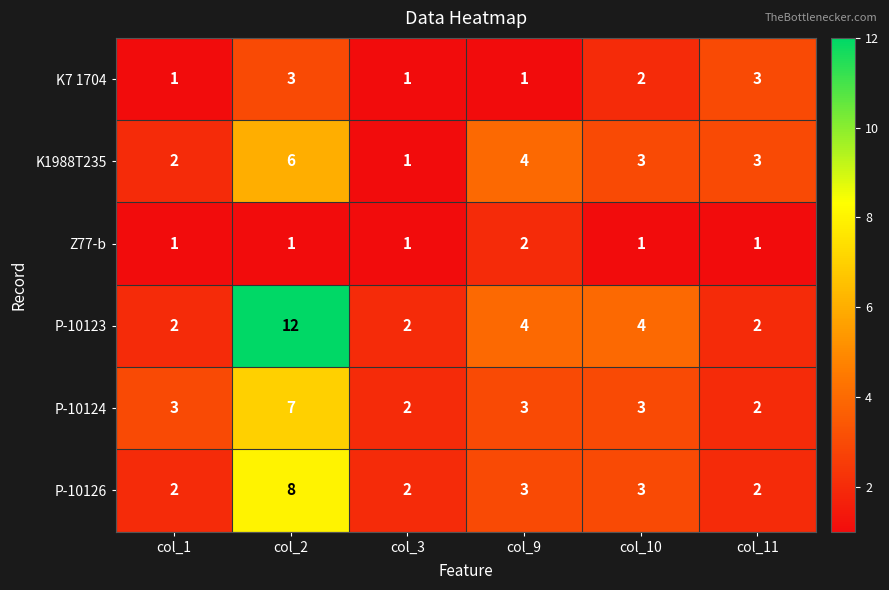

Count the K7 1704 values in the range 1 to 3.

6